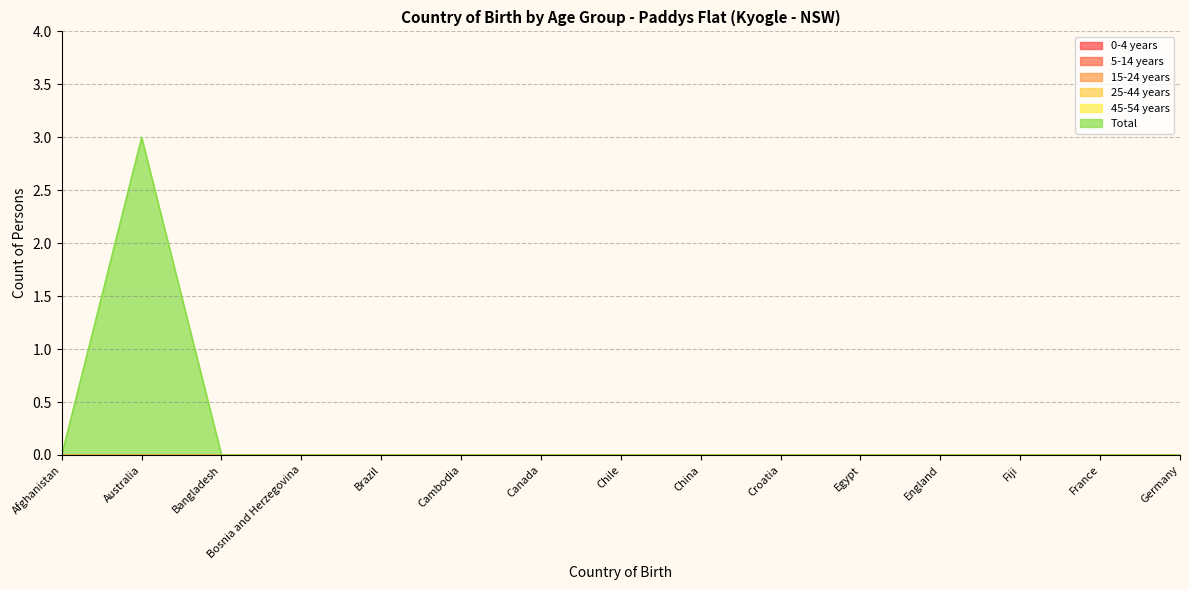

What is the label of the 5th point from the left?

Brazil